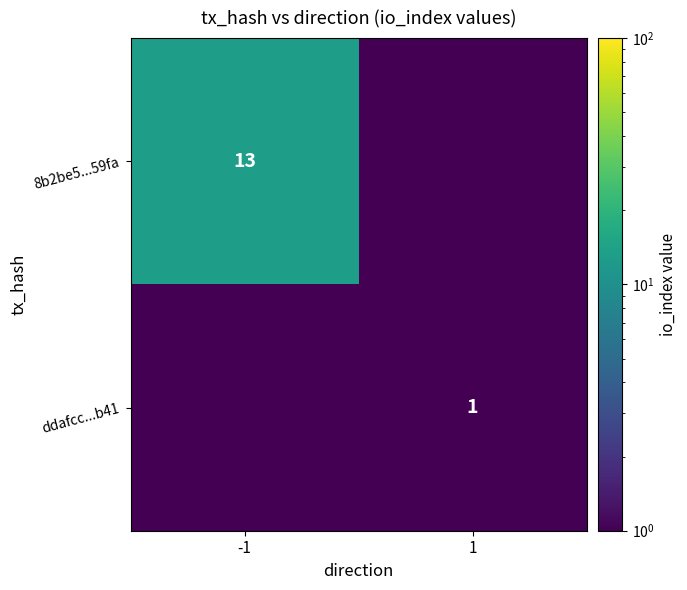

The 8b2be5...59fa series shows 13.0 at -1. True or false?

True